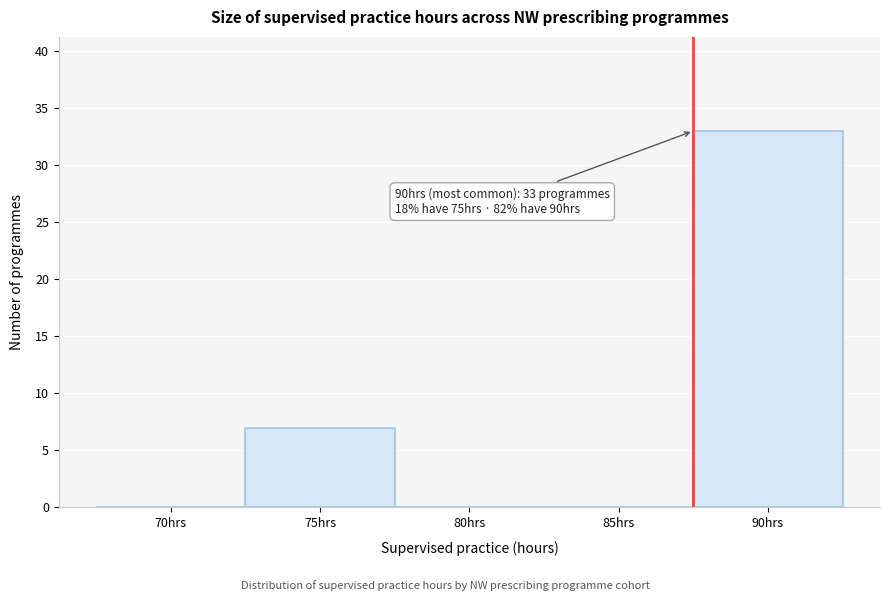

Reading left to right, extract all data points from this chart.

70hrs=0	75hrs=7	80hrs=0	85hrs=0	90hrs=33